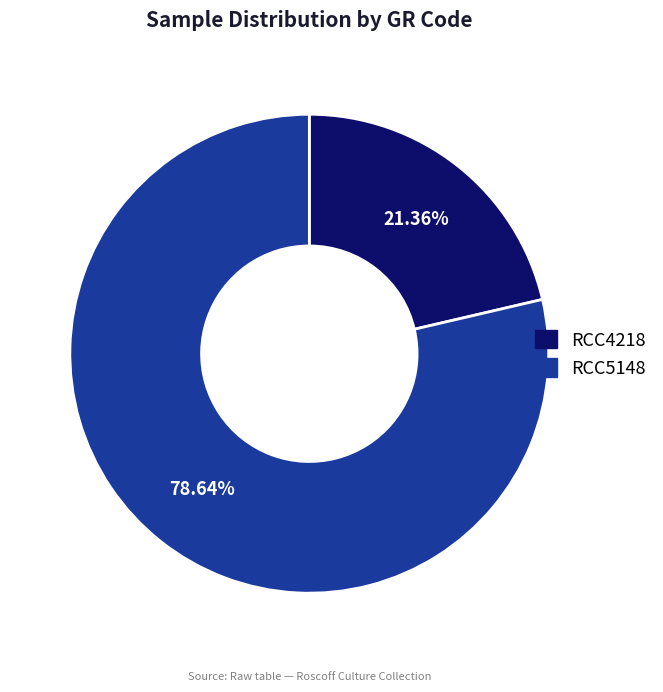

Is it true that RCC4218 is 21% of the pie?

True